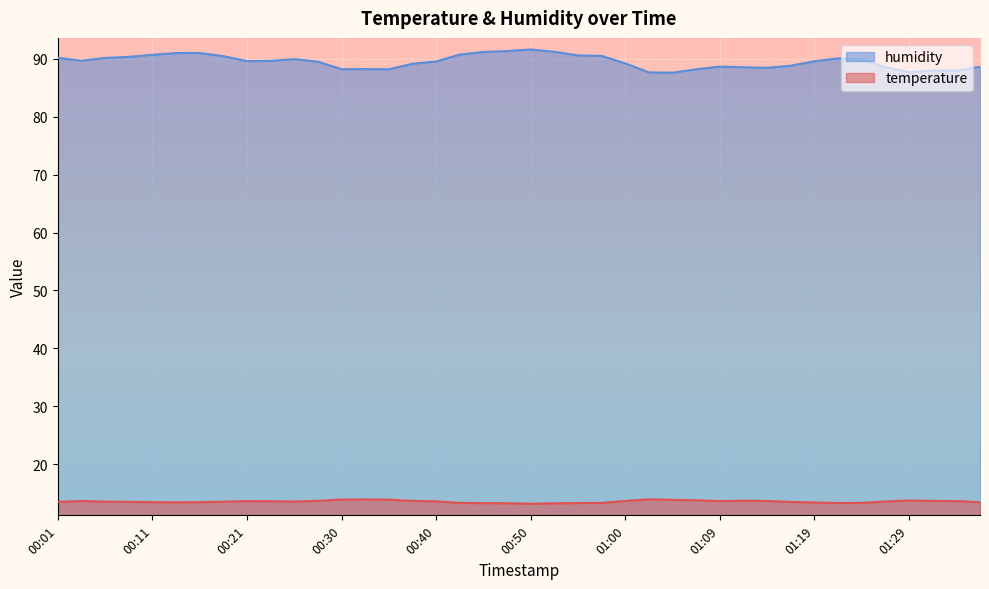

Reading left to right, transcribe all the data shown in this chart.

temperature: 00:01=13.5	00:03=13.7	00:06=13.6	00:08=13.5	00:11=13.5	00:13=13.4	00:16=13.5	00:18=13.5	00:21=13.7	00:23=13.6	00:26=13.6	00:28=13.7	00:30=13.9	00:33=13.9	00:35=13.9	00:38=13.7	00:40=13.6	00:43=13.3	00:45=13.3	00:47=13.3	00:50=13.2	00:52=13.3	00:55=13.3	00:57=13.3	01:00=13.7	01:02=13.9	01:05=13.9	01:07=13.8	01:09=13.6	01:12=13.7	01:14=13.7	01:17=13.5	01:19=13.4	01:22=13.3	01:24=13.3	01:26=13.6	01:29=13.8	01:31=13.7	01:34=13.7	01:36=13.5
humidity: 00:01=90.2	00:03=89.6	00:06=90.1	00:08=90.3	00:11=90.7	00:13=91.0	00:16=91.0	00:18=90.4	00:21=89.6	00:23=89.6	00:26=89.9	00:28=89.5	00:30=88.2	00:33=88.2	00:35=88.2	00:38=89.1	00:40=89.5	00:43=90.7	00:45=91.2	00:47=91.3	00:50=91.6	00:52=91.2	00:55=90.6	00:57=90.5	01:00=89.2	01:02=87.6	01:05=87.6	01:07=88.2	01:09=88.6	01:12=88.5	01:14=88.4	01:17=88.8	01:19=89.6	01:22=90.1	01:24=89.9	01:26=88.5	01:29=87.7	01:31=88.0	01:34=87.9	01:36=88.6